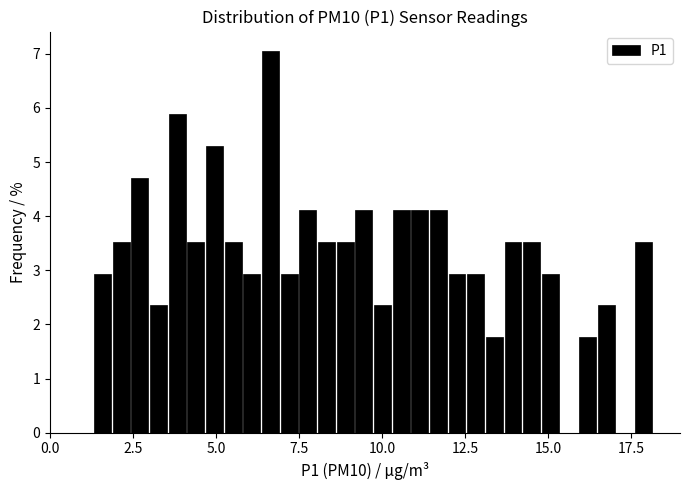

Read against the x-axis, roughly where is the centre of the tallest bar?

6.5